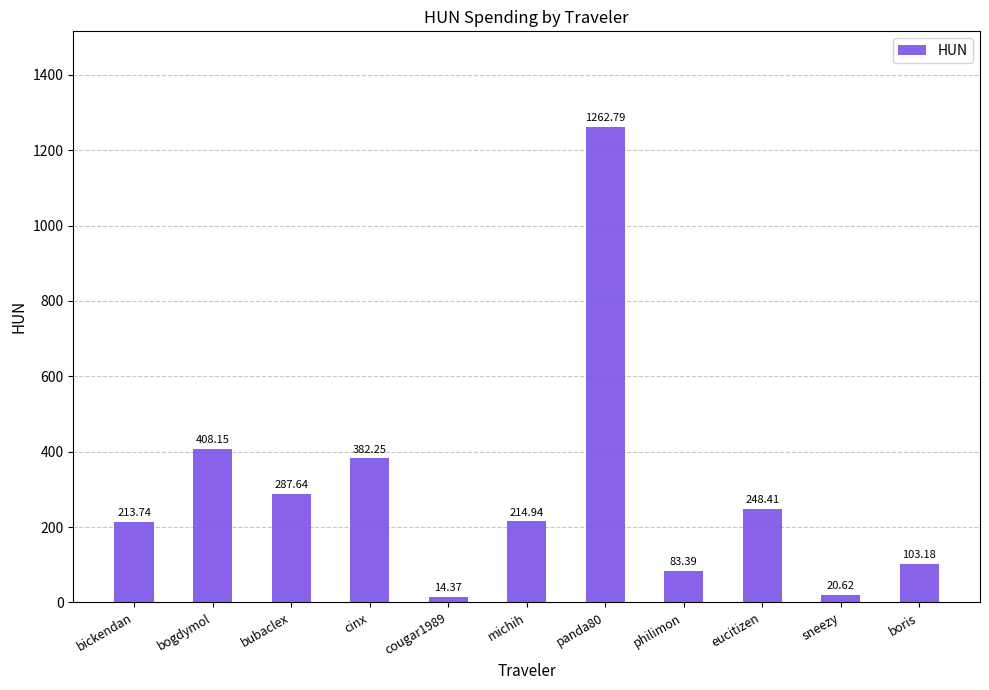

How many values are below 214?

5